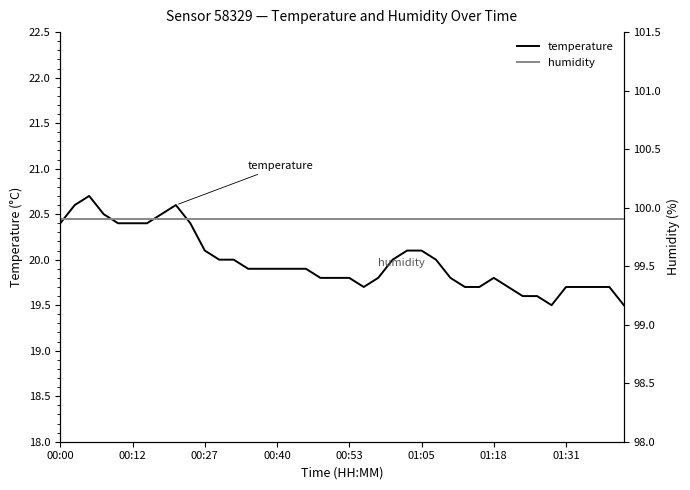

Which has a higher value, 27 or 16?

16